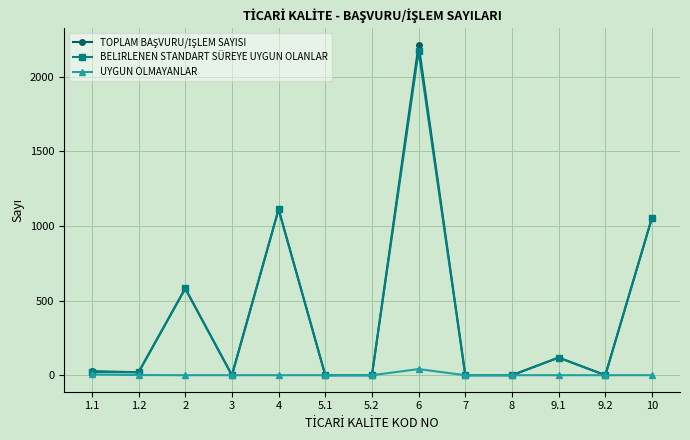

What is the greatest value displayed?

2213